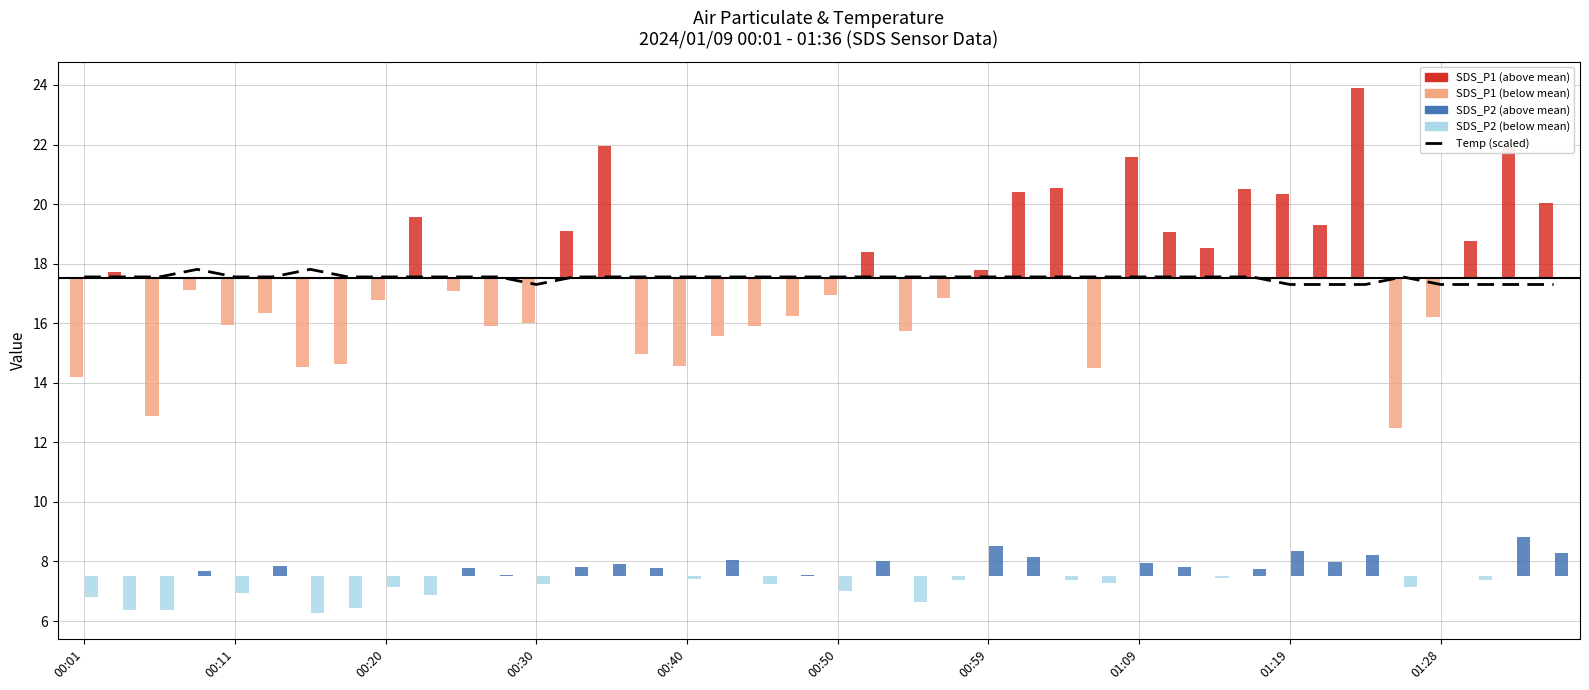

What is the sum of all values?

700.6